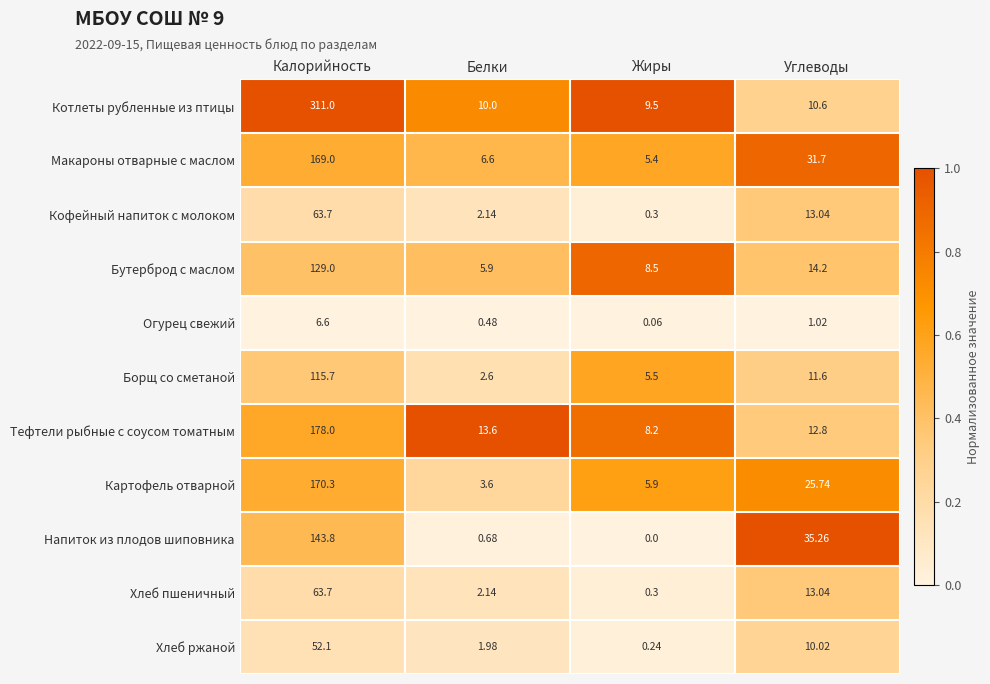

Which series has the largest total across all categories?

Котлеты рубленные из птицы